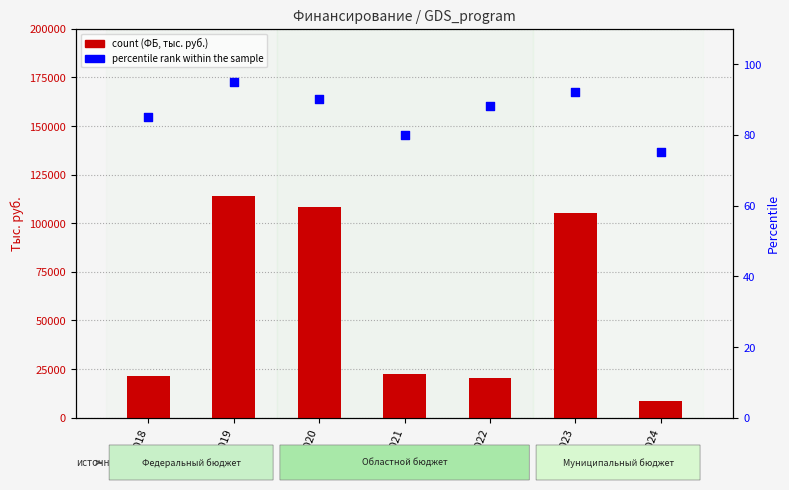

At which category is the sum across all series the highest?

2019